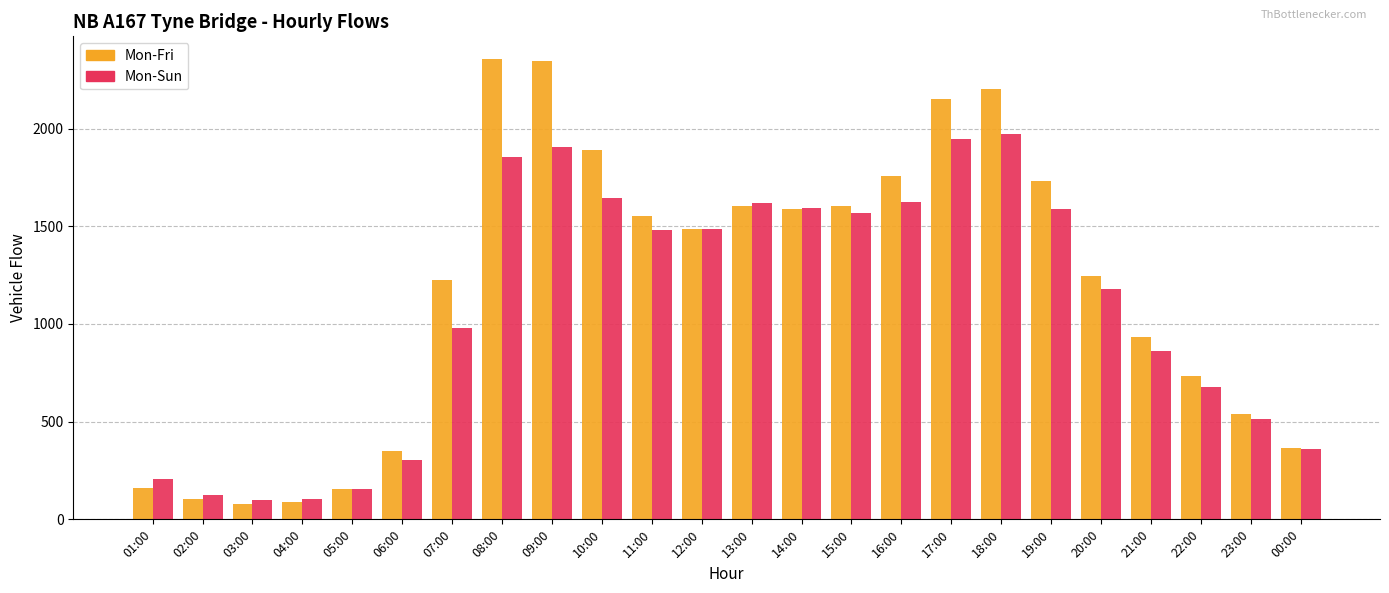

Rank the series by their maximum value, from highest to lowest.

Mon-Fri, Mon-Sun